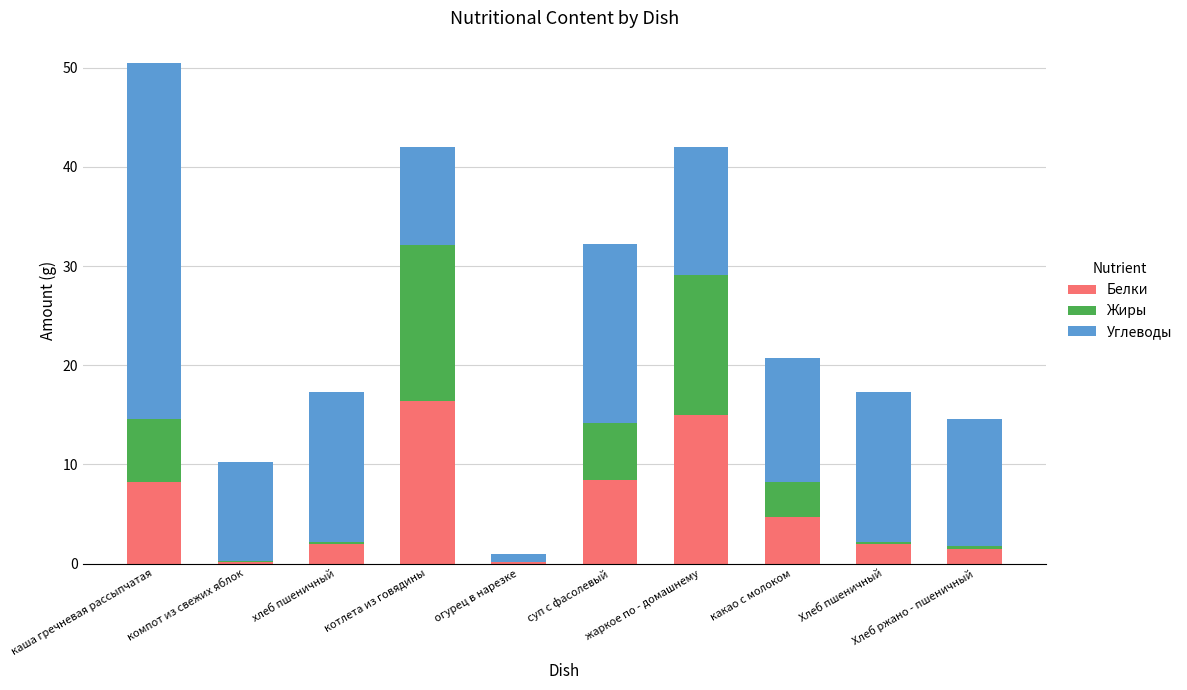

What is the sum of all Белки values?

58.7